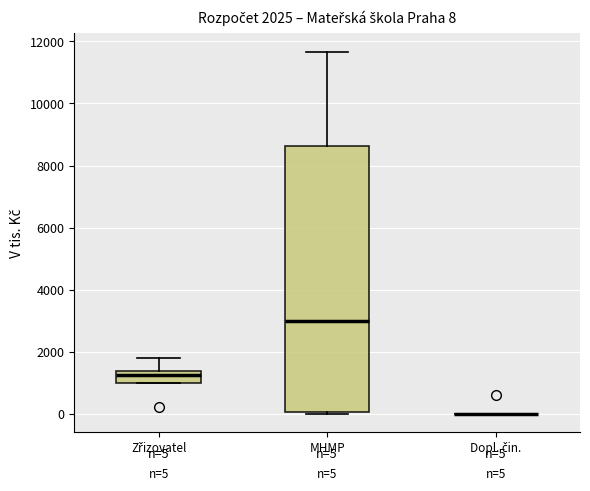

Comparing the boxes themselves (not the whiskers), which one is the tallest?

MHMP